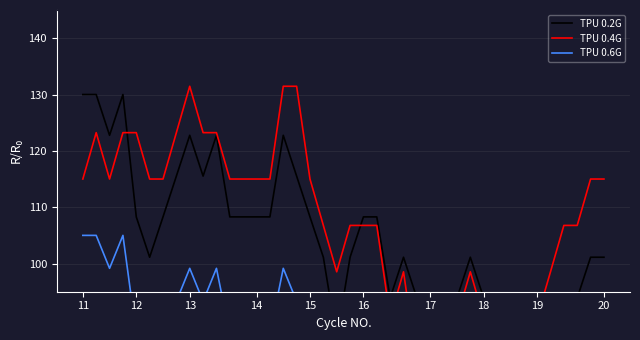

What is the sum of all TPU 0.2G values?

4144.6